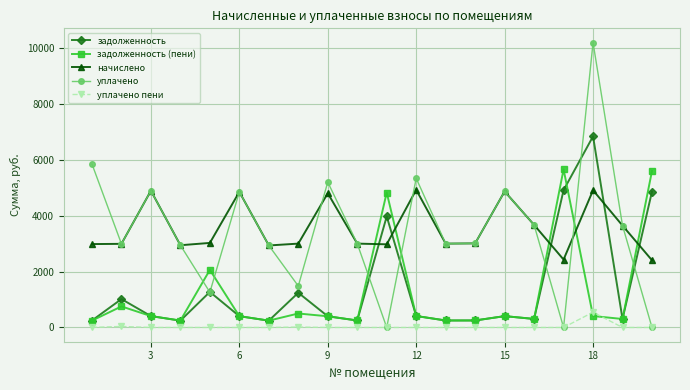

Count the number of categories in the chart.

20